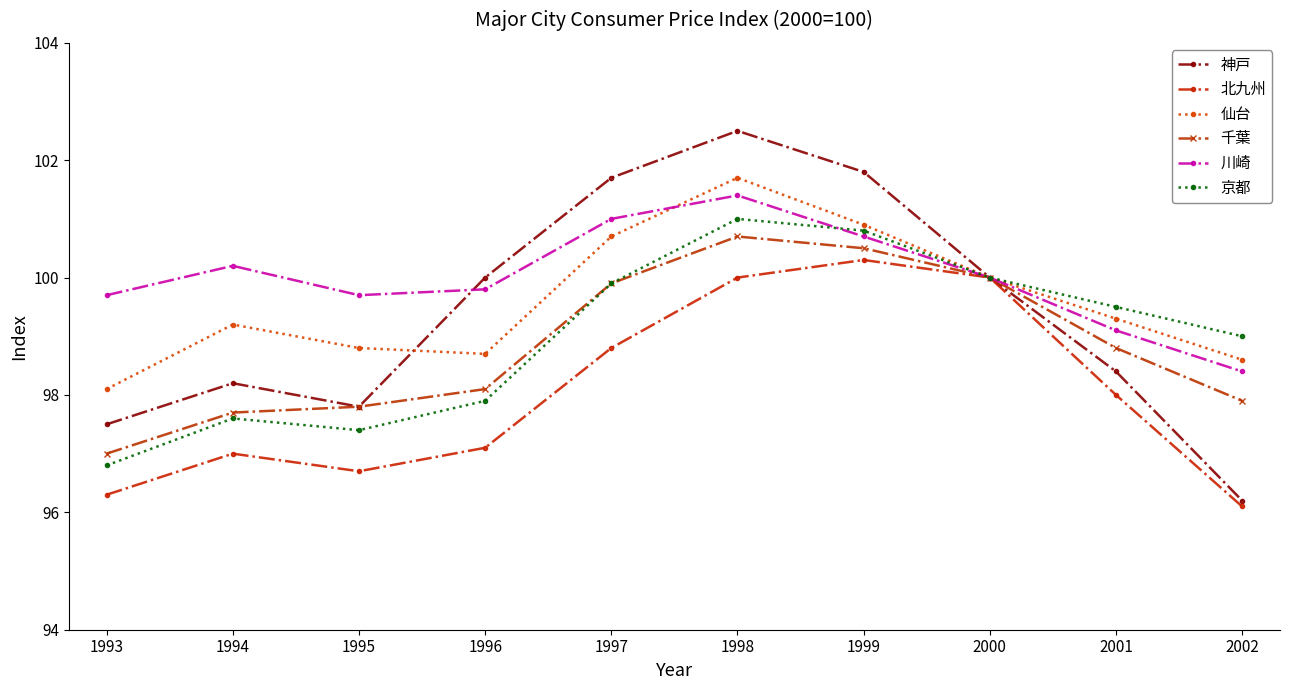

Rank the series by their maximum value, from highest to lowest.

神戸, 仙台, 川崎, 京都, 千葉, 北九州